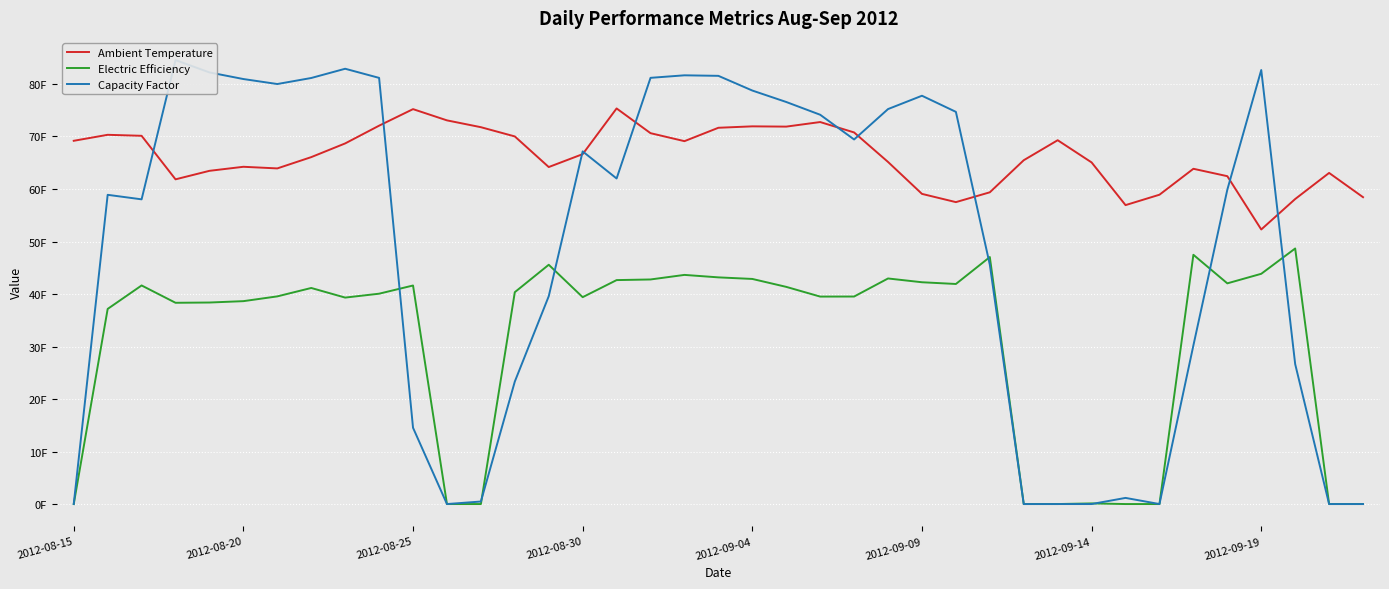

True or false: Ambient Temperature and Electric Efficiency intersect in this chart.

False